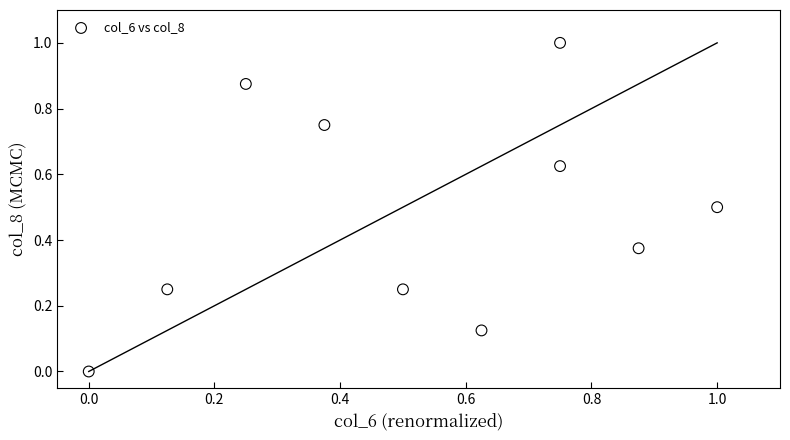

What is the range of Y values (max minus min)?

1.0